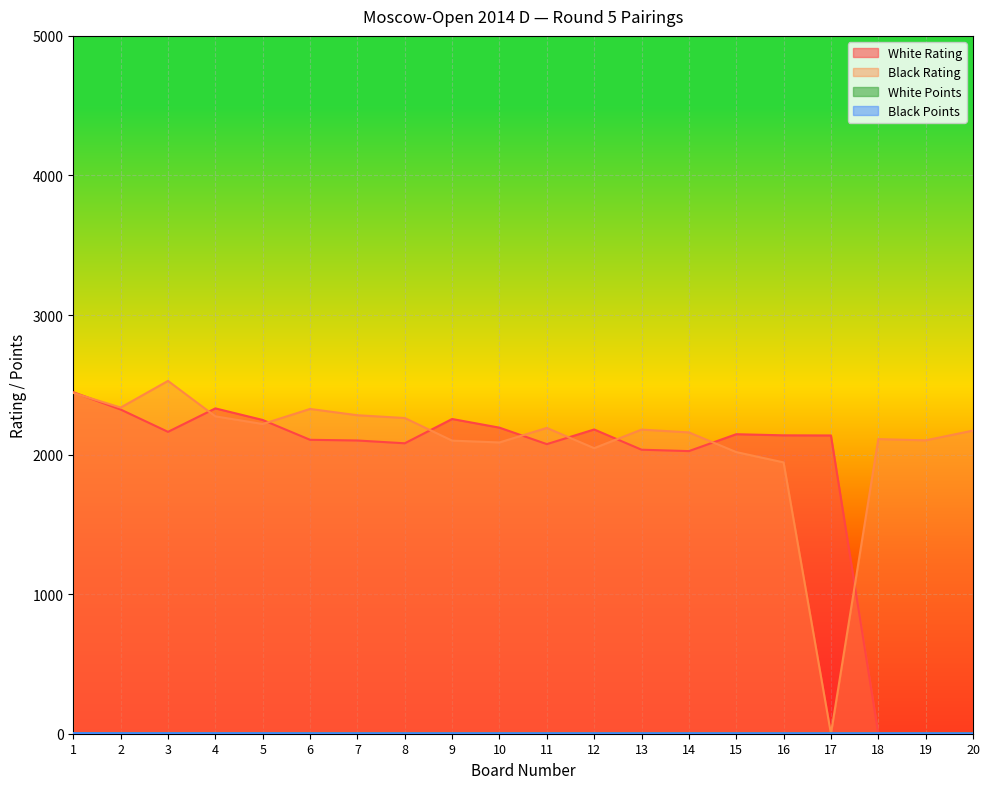

Reading left to right, list all the values displayed in this chart.

White Rating: 1=2447.0	2=2323.0	3=2163.0	4=2331.0	5=2248.0	6=2106.0	7=2101.0	8=2081.0	9=2255.0	10=2193.0	11=2075.0	12=2180.0	13=2035.0	14=2025.0	15=2146.0	16=2138.0	17=2137.0	18=0.0	19=0.0	20=0.0
Black Rating: 1=2442.0	2=2337.0	3=2528.0	4=2274.0	5=2219.0	6=2327.0	7=2282.0	8=2262.0	9=2100.0	10=2087.0	11=2191.0	12=2046.0	13=2179.0	14=2159.0	15=2018.0	16=1944.0	17=0.0	18=2111.0	19=2102.0	20=2172.0
White Points: 1=4.0	2=4.0	3=3.5	4=3.5	5=3.5	6=3.5	7=3.0	8=3.0	9=3.0	10=3.0	11=3.0	12=3.0	13=3.0	14=3.0	15=3.0	16=3.0	17=3.0	18=3.0	19=3.0	20=3.0
Black Points: 1=4.0	2=3.5	3=3.5	4=3.5	5=3.5	6=3.0	7=3.0	8=3.0	9=3.0	10=3.0	11=3.0	12=3.0	13=3.0	14=3.0	15=3.0	16=3.0	17=3.0	18=3.0	19=3.0	20=2.5